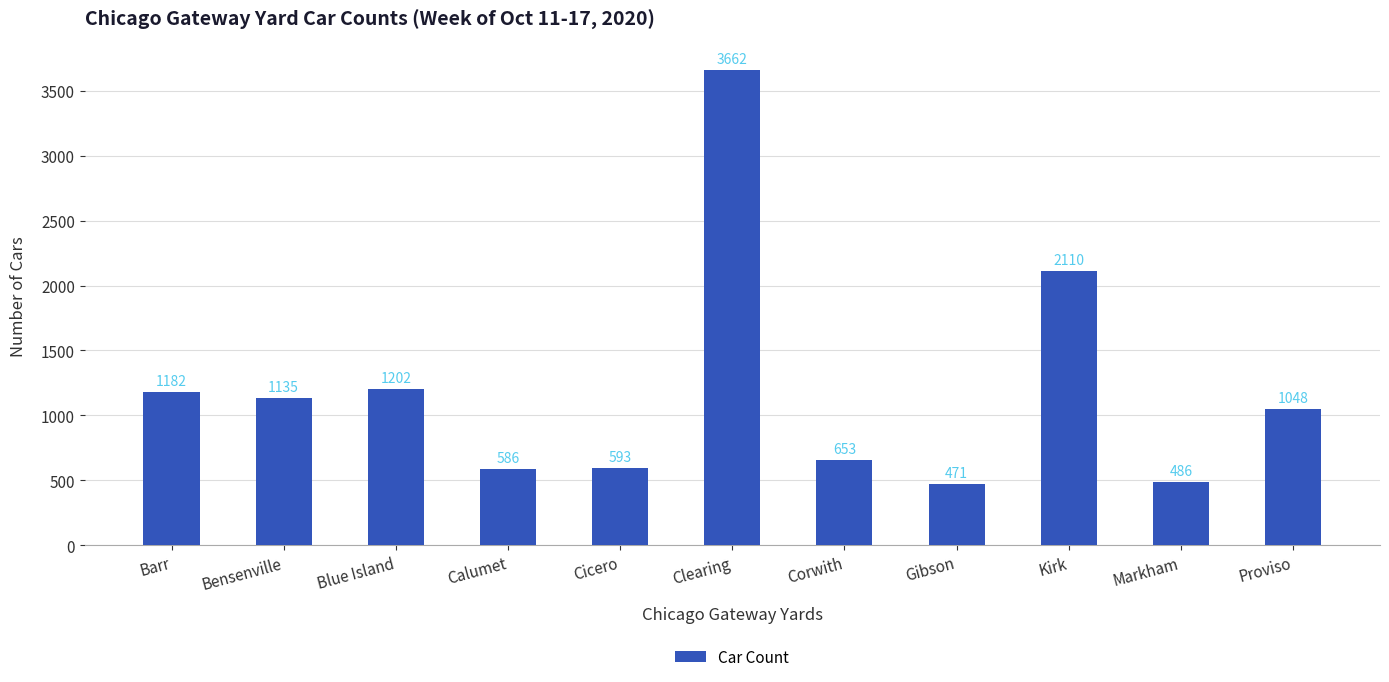

True or false: the data shows 95 at Gibson.

False